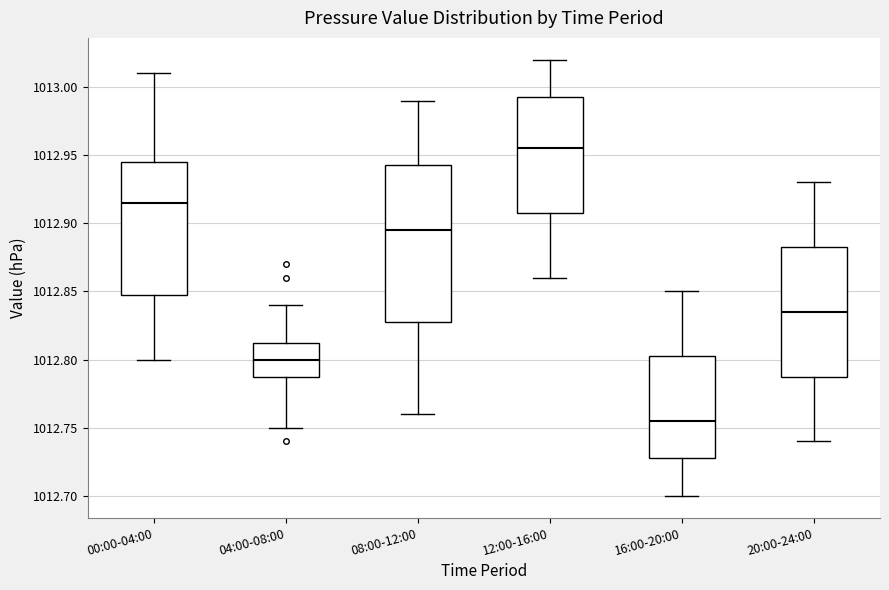

Reading left to right, transcribe this box plot: for each box, give where its median line is, the range the box spans, and where its two whiskers end, as read against the y-axis. The values are not printed on the chart, so give them approximately, as read against the axis.

00:00-04:00: median 1012.915, box 1012.850 to 1012.945, whiskers 1012.800 to 1013.010
04:00-08:00: median 1012.800, box 1012.790 to 1012.815, whiskers 1012.750 to 1012.840
08:00-12:00: median 1012.895, box 1012.830 to 1012.945, whiskers 1012.760 to 1012.990
12:00-16:00: median 1012.955, box 1012.910 to 1012.995, whiskers 1012.860 to 1013.020
16:00-20:00: median 1012.755, box 1012.730 to 1012.805, whiskers 1012.700 to 1012.850
20:00-24:00: median 1012.835, box 1012.790 to 1012.885, whiskers 1012.740 to 1012.930